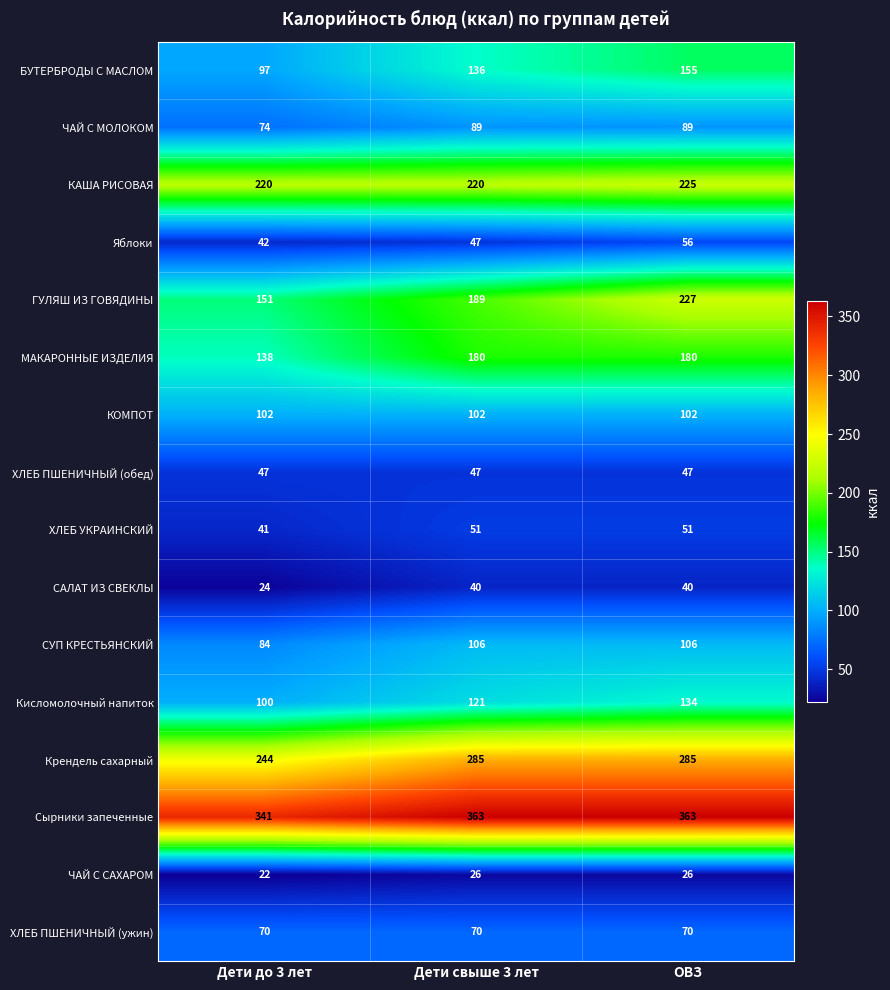

Which category has the lowest value in the ЧАЙ С МОЛОКОМ series?

Дети до 3 лет